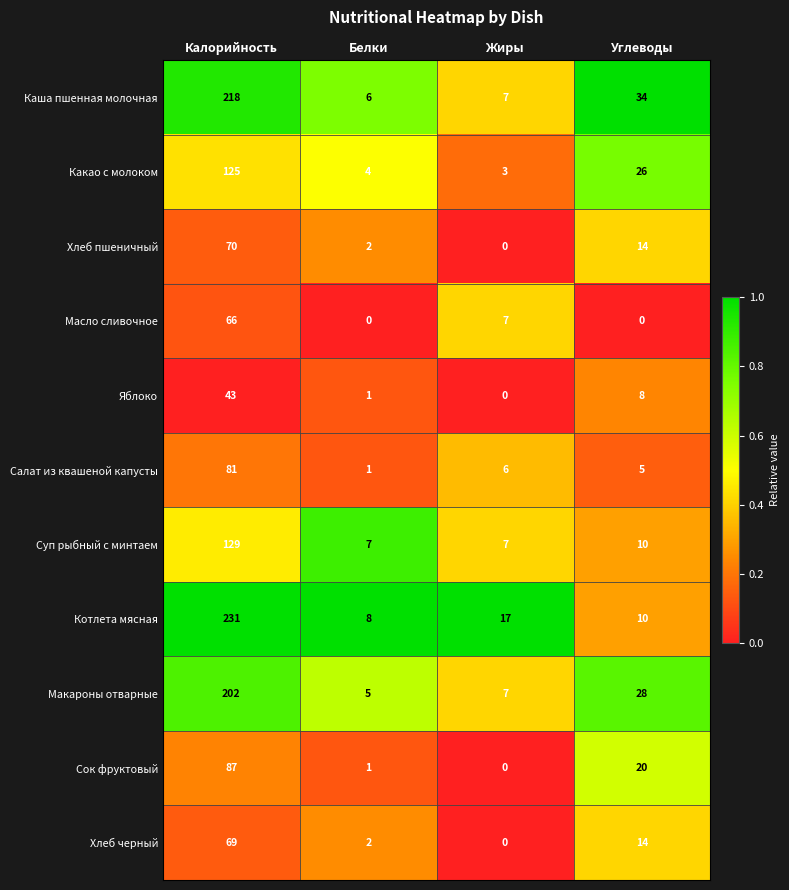

What is the spread (max minus min) of values at Белки?

8